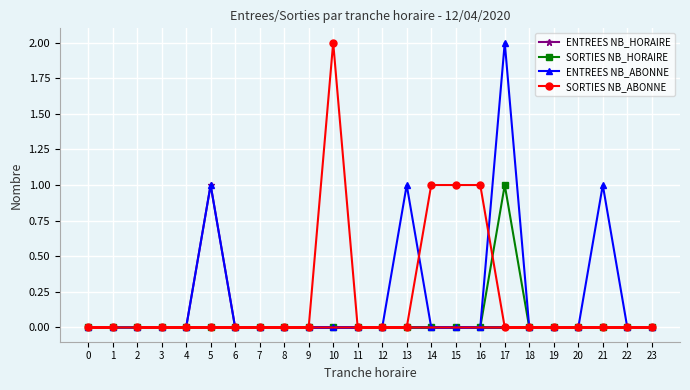

List the labels in order of ENTREES NB_HORAIRE value, smallest first.

2, 3, 4, 6, 7, 8, 9, 10, 11, 12, 13, 14, 15, 16, 17, 18, 19, 20, 21, 22, 23, 0, 1, 5